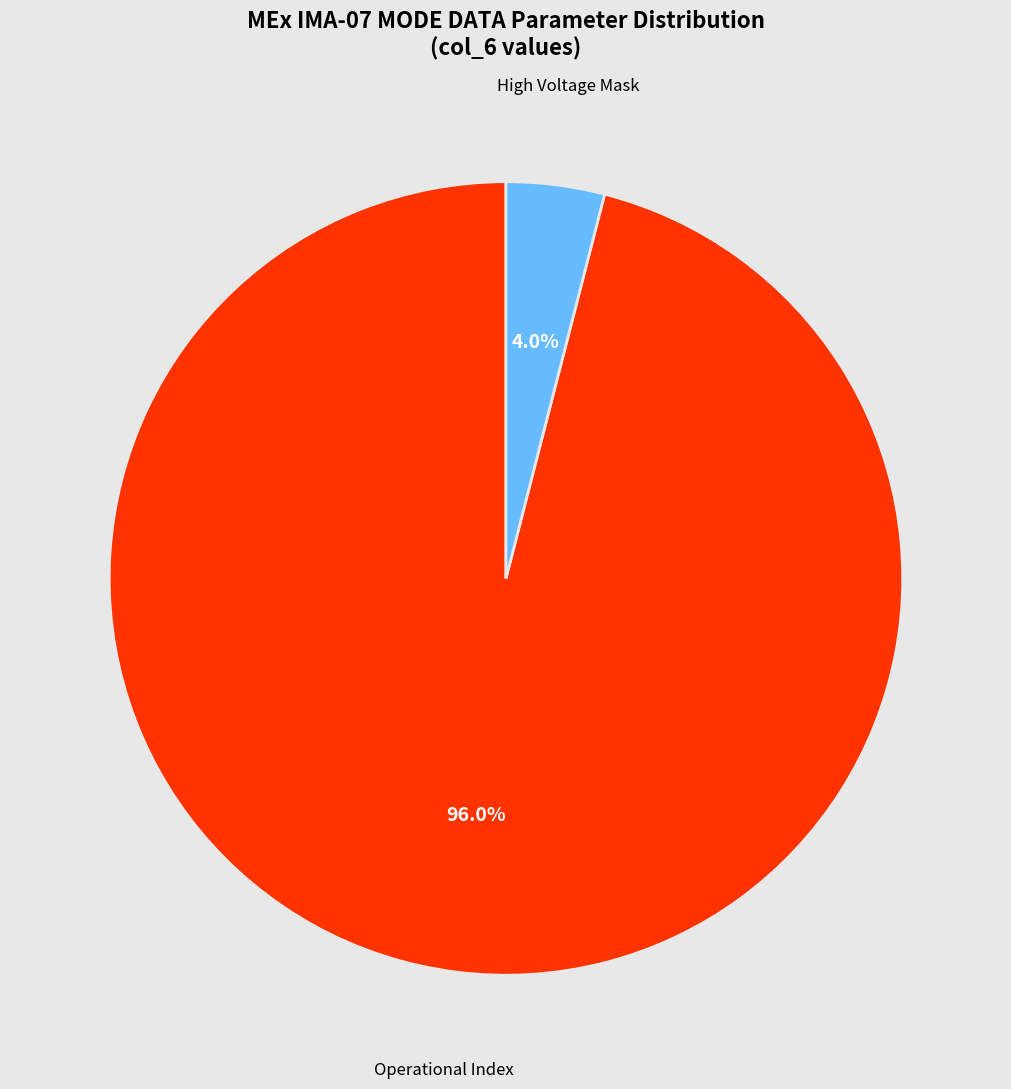

How many segments does this pie chart have?

2